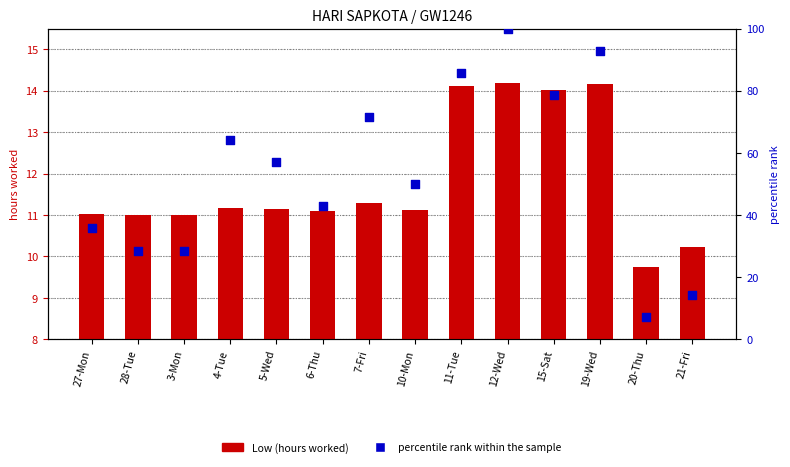

Which series contains the lowest Y value?

percentile rank within the sample